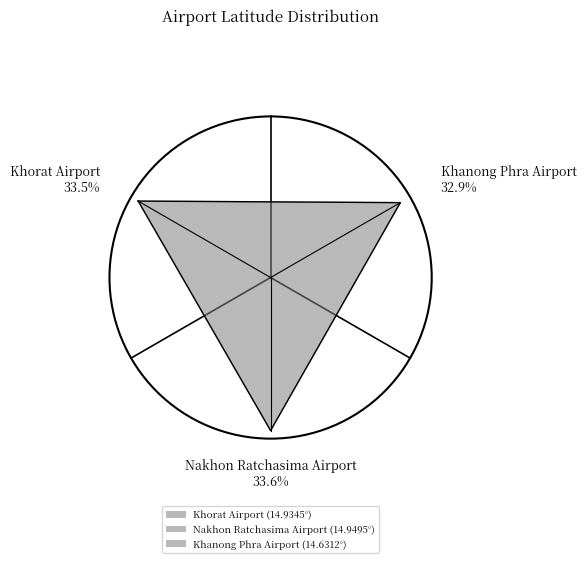

How many segments does this pie chart have?

3